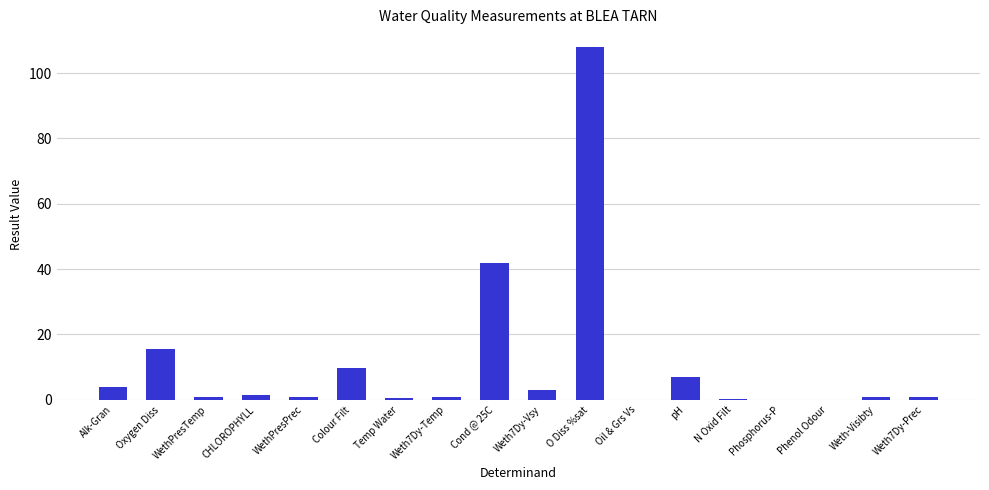

What is the change in value from WethPresTemp to N Oxid Filt?

-0.8